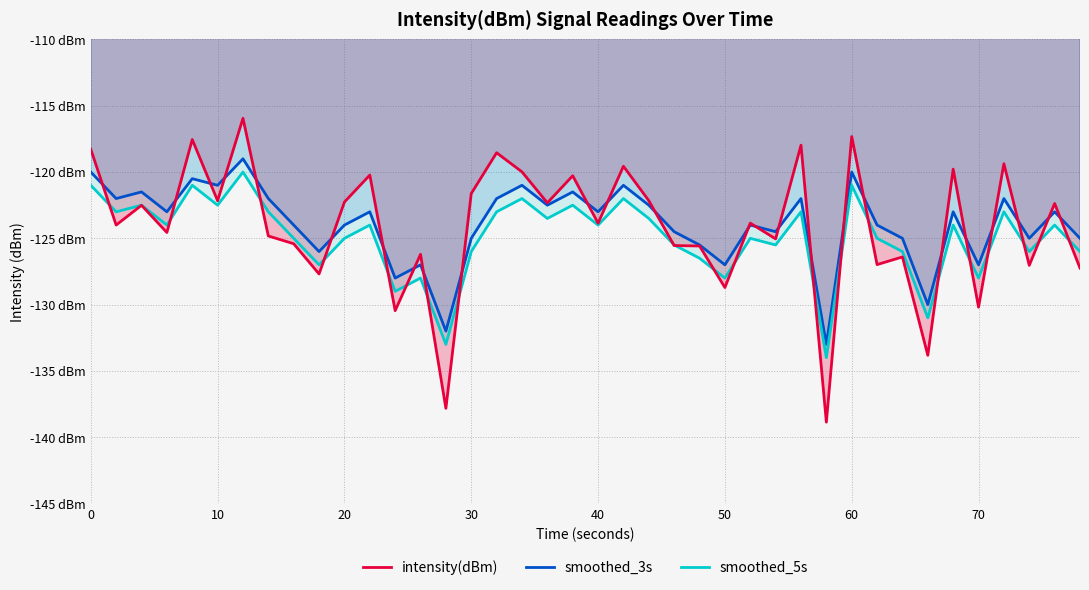

True or false: smoothed_3s and smoothed_5s cross at least once.

False